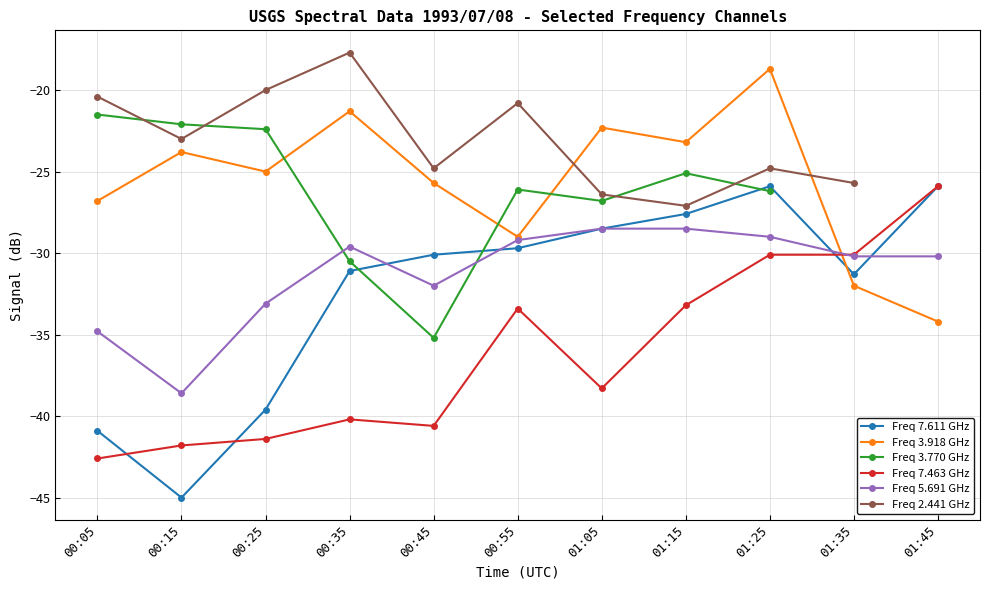

How many intersections are there between Freq 3.770 GHz and Freq 3.918 GHz?

3